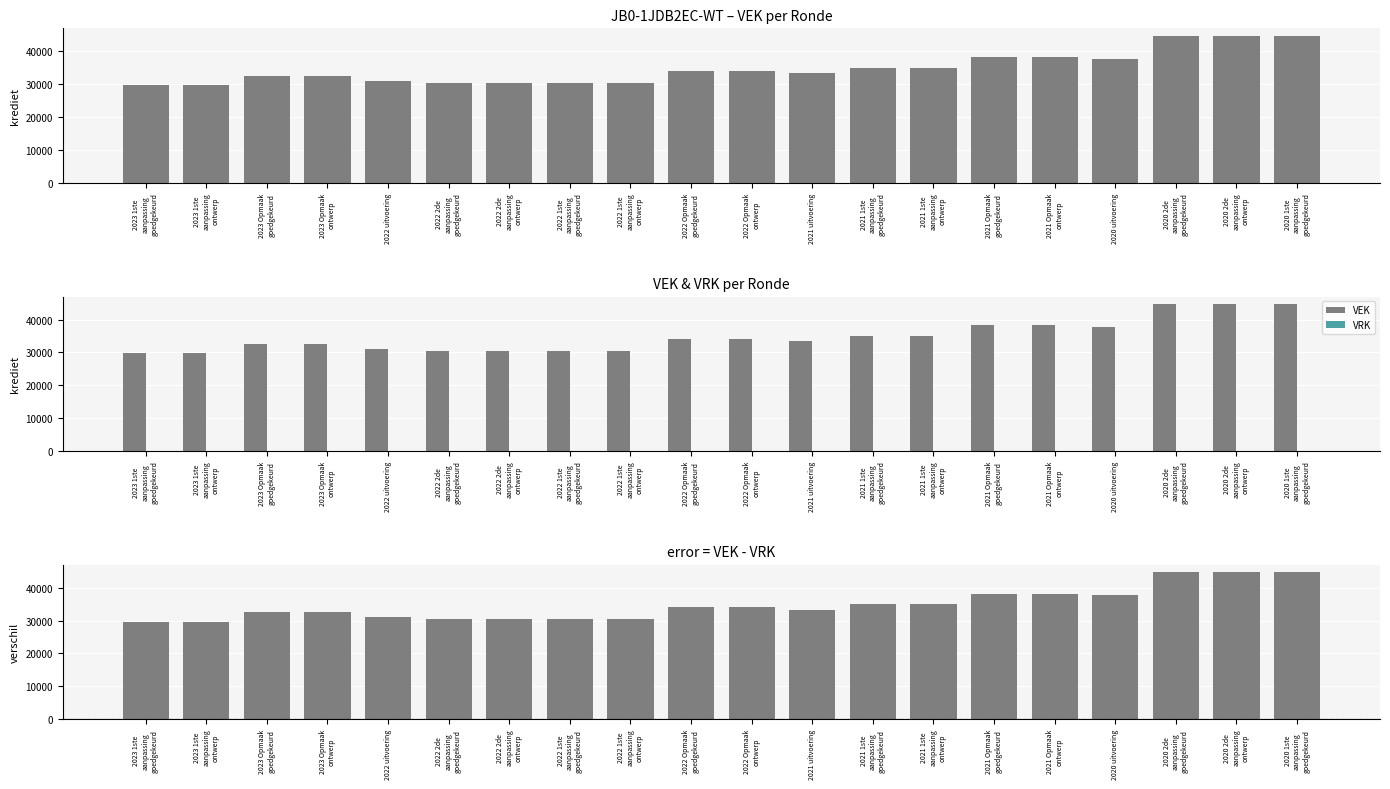

Is it true that VEK - VRK equals 8067 at 2020 uitvoering?

False